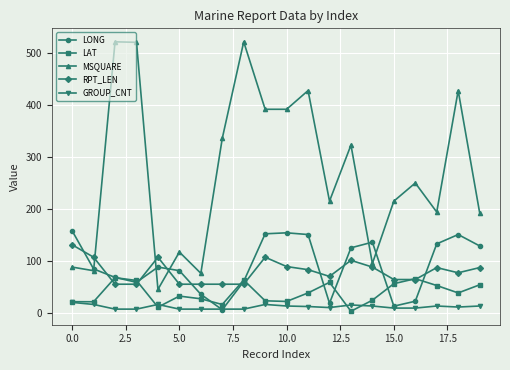

Rank the series by their maximum value, from highest to lowest.

MSQUARE, LONG, RPT_LEN, LAT, GROUP_CNT